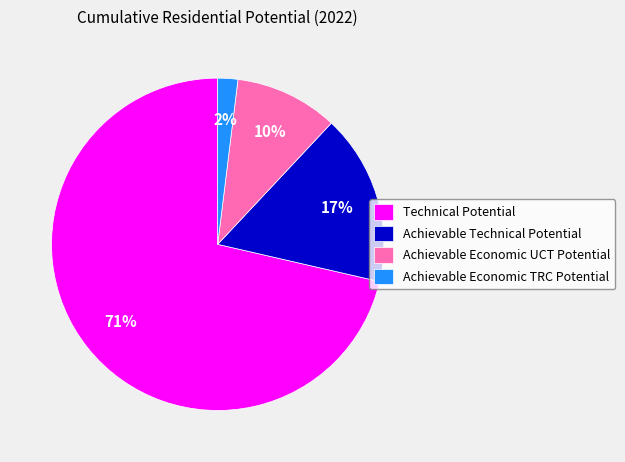

What percentage is the Achievable Economic TRC Potential slice, to the nearest percent?

2%